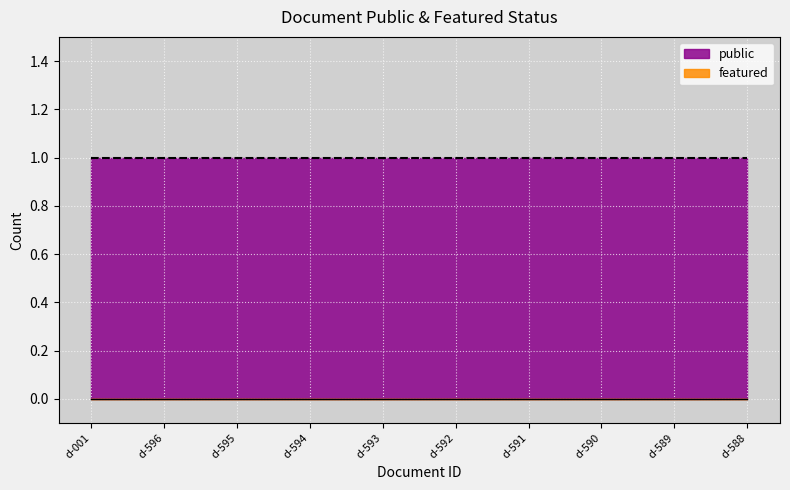

Rank the series at d-589 from highest to lowest value.

public, featured